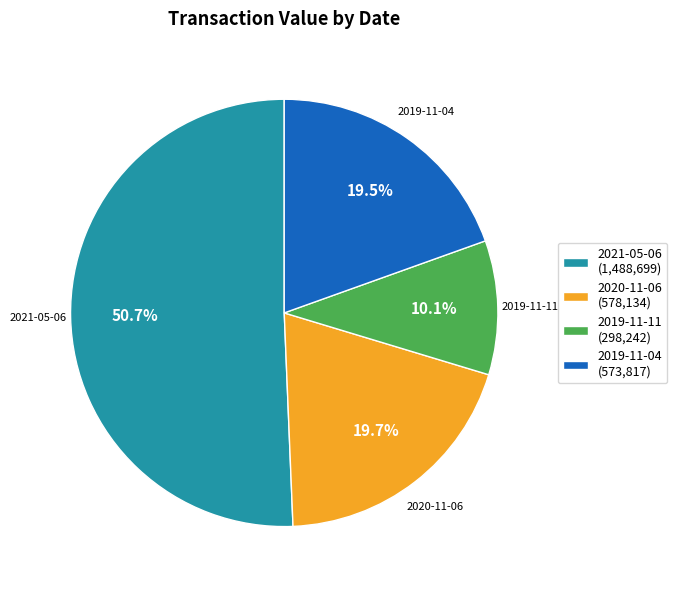

To the nearest percent, what percentage of the pie is 2021-05-06?

51%